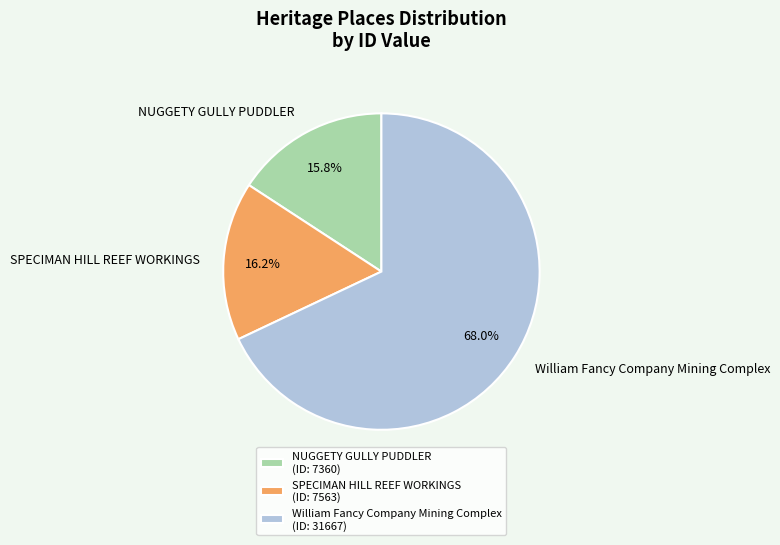

Approximately how many times larger is the value at SPECIMAN HILL REEF WORKINGS compared to NUGGETY GULLY PUDDLER?

1.0